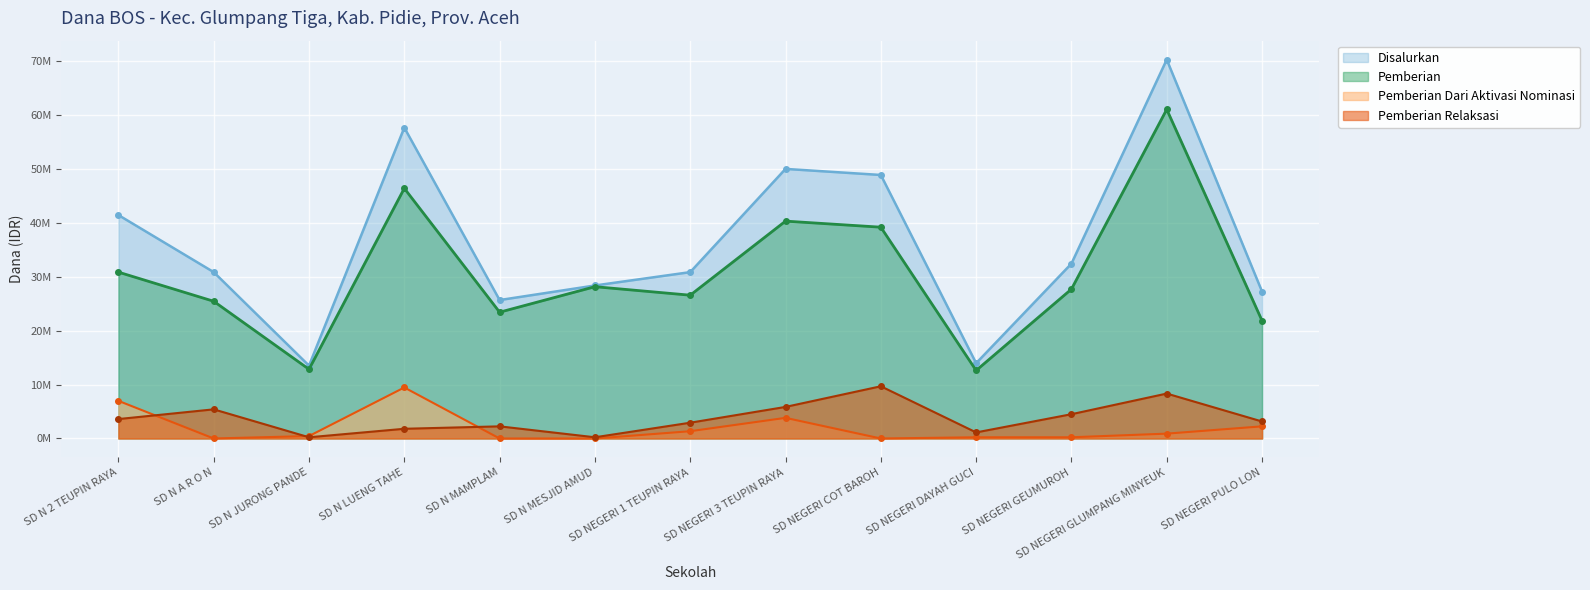

How many lines are shown in the chart?

4